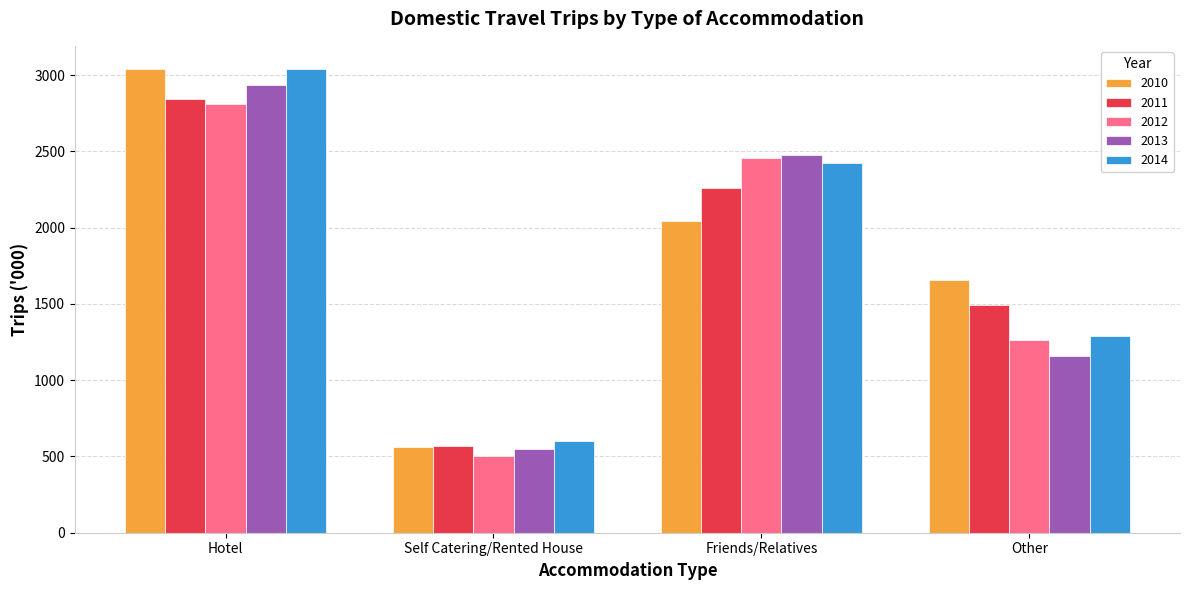

What is the difference between the 2011 values at Self Catering/Rented House and Hotel?

2274.9